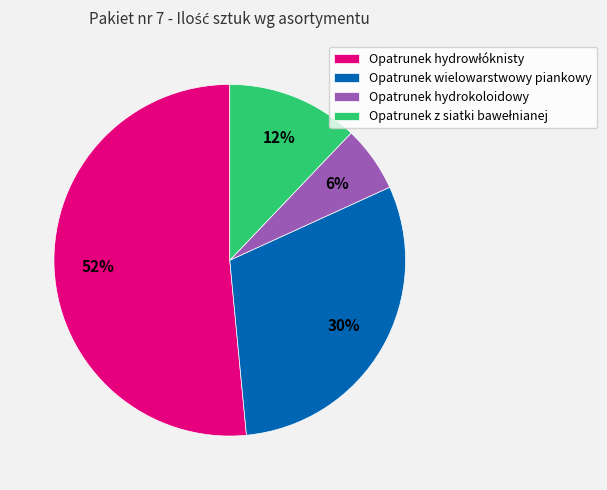

To the nearest percent, what portion does Opatrunek hydrokoloidowy represent?

6%